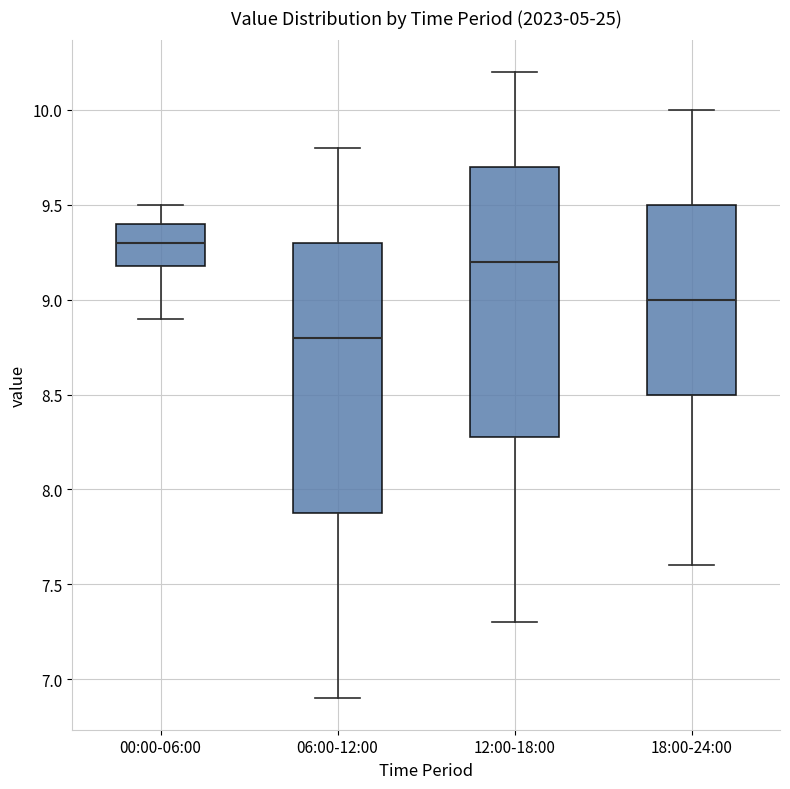

Reading left to right, transcribe this box plot: for each box, give where its median line is, the range the box spans, and where its two whiskers end, as read against the y-axis. The values are not printed on the chart, so give them approximately, as read against the axis.

00:00-06:00: median 9.3, box 9.2 to 9.4, whiskers 8.9 to 9.5
06:00-12:00: median 8.8, box 7.9 to 9.3, whiskers 6.9 to 9.8
12:00-18:00: median 9.2, box 8.3 to 9.7, whiskers 7.3 to 10.2
18:00-24:00: median 9.0, box 8.5 to 9.5, whiskers 7.6 to 10.0